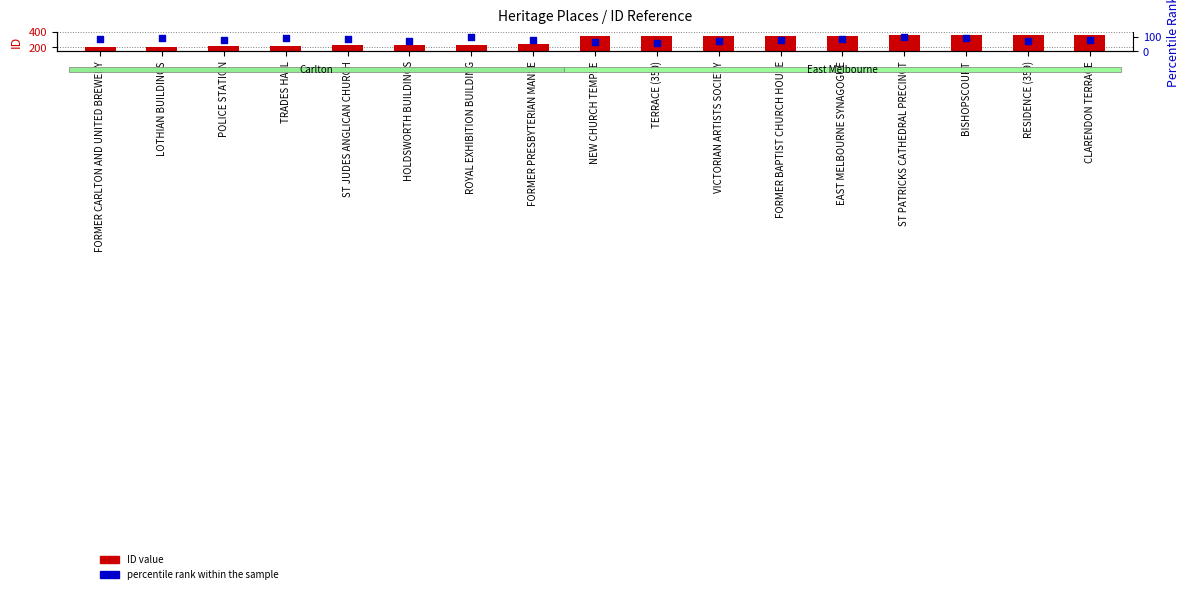

What are all the series names shown in the legend?

ID value, percentile rank within the sample